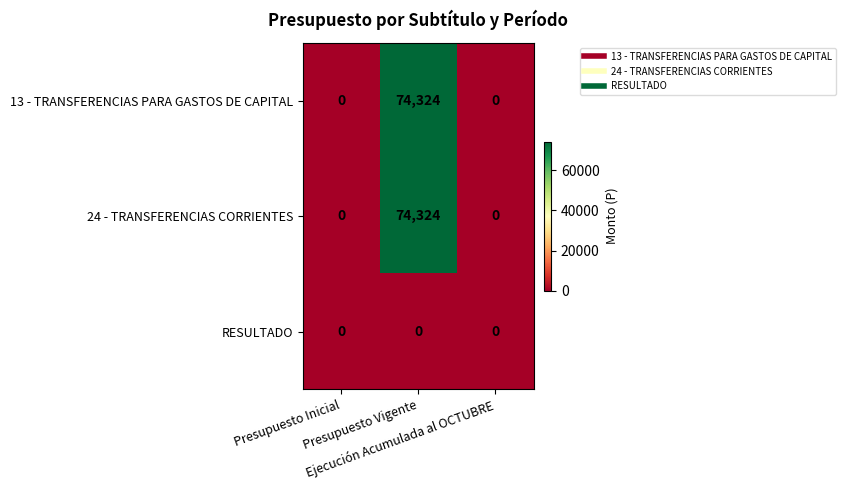

What is the highest value of the 13 - TRANSFERENCIAS PARA GASTOS DE CAPITAL series?

74324